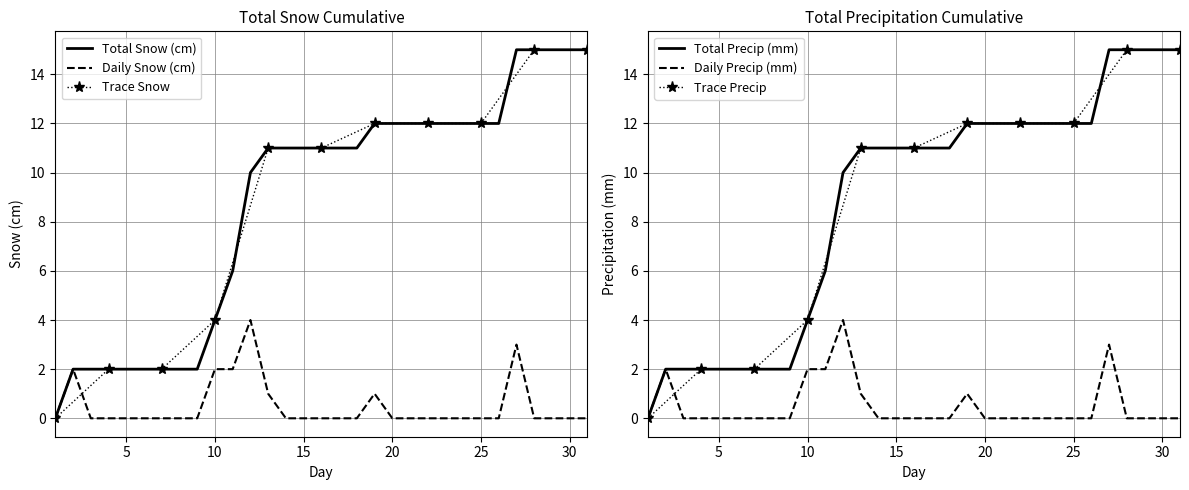

What is the maximum value for Daily Precip (mm)?

4